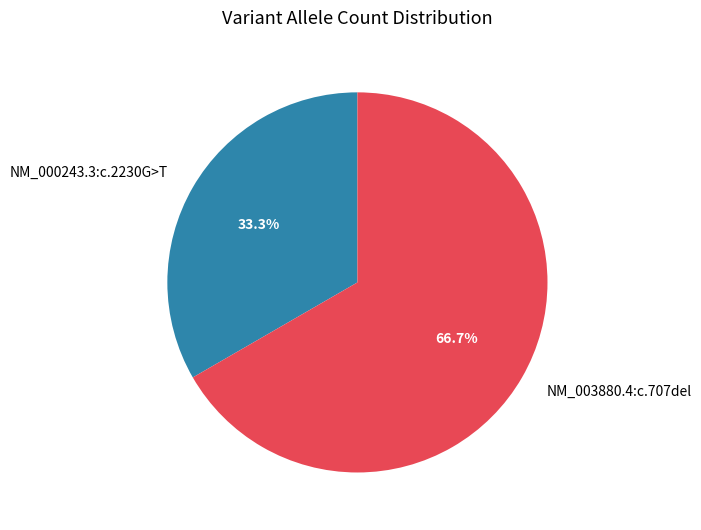

Combined, do NM_000243.3:c.2230G>T and NM_003880.4:c.707del account for over 50%?

Yes